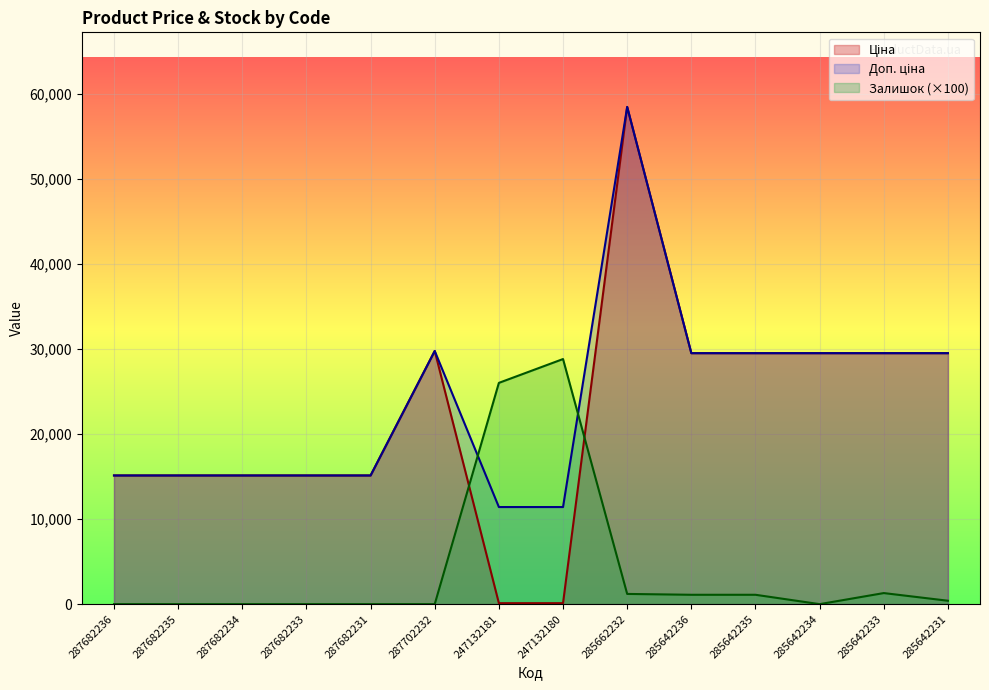

Which series ends up on top after the final intersection of Залишок and Доп. ціна?

Доп. ціна